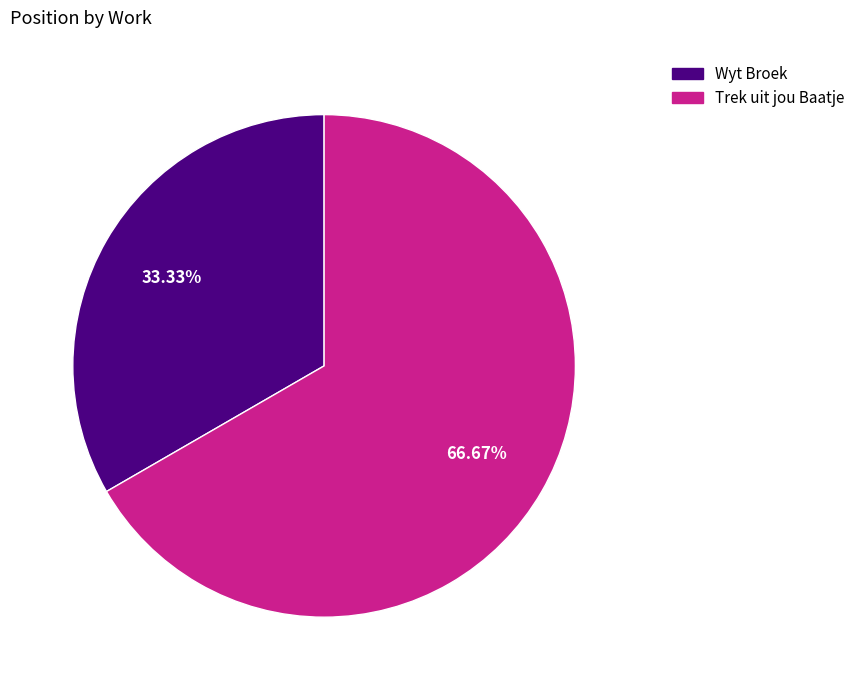

To the nearest percent, what is the combined percentage of Trek uit jou Baatje and Wyt Broek?

100%